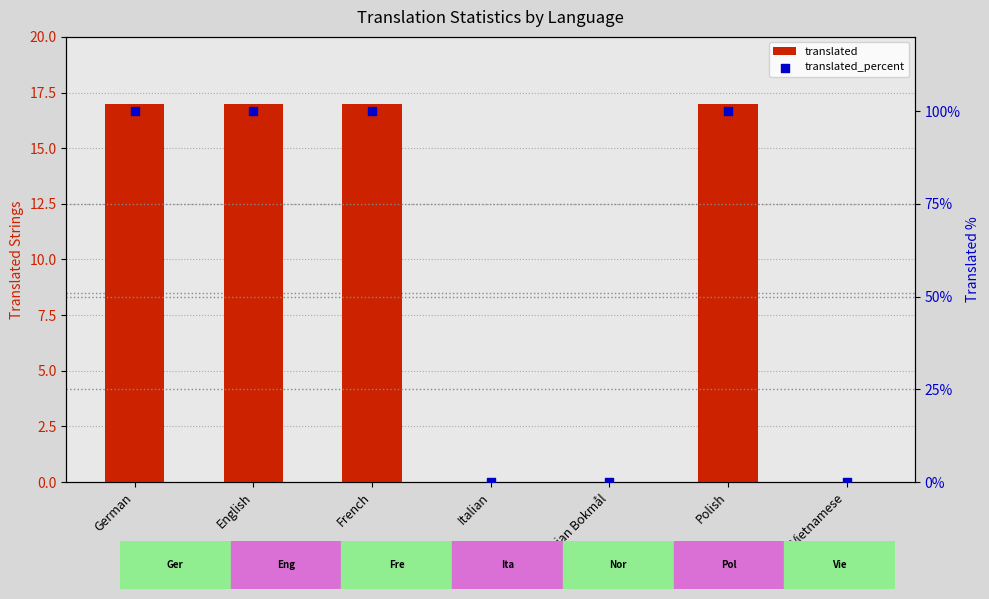

What are all the series names shown in the legend?

translated, translated_percent